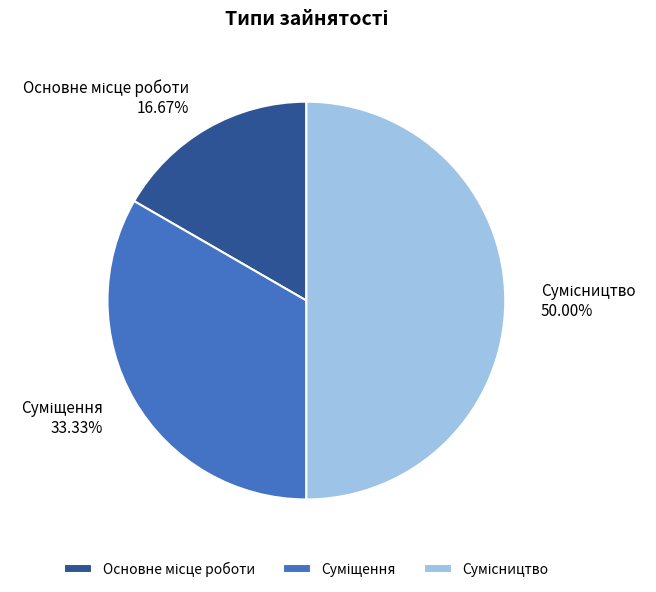

The Основне місце роботи slice represents 23% of the pie. True or false?

False